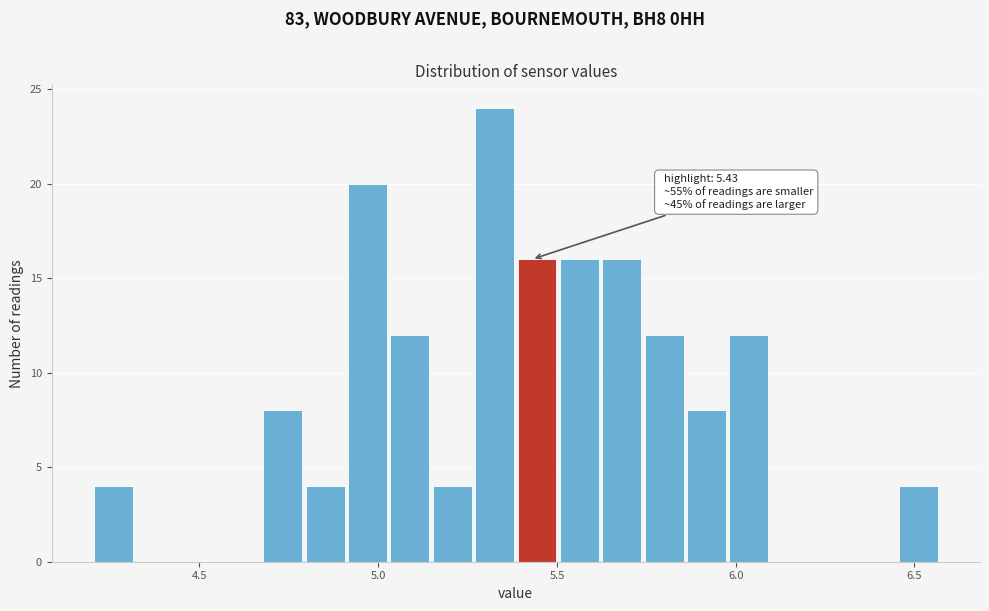

Around what value on the x-axis is the tallest bar? Give the approximate position of its centre, as read against the axis.

5.35